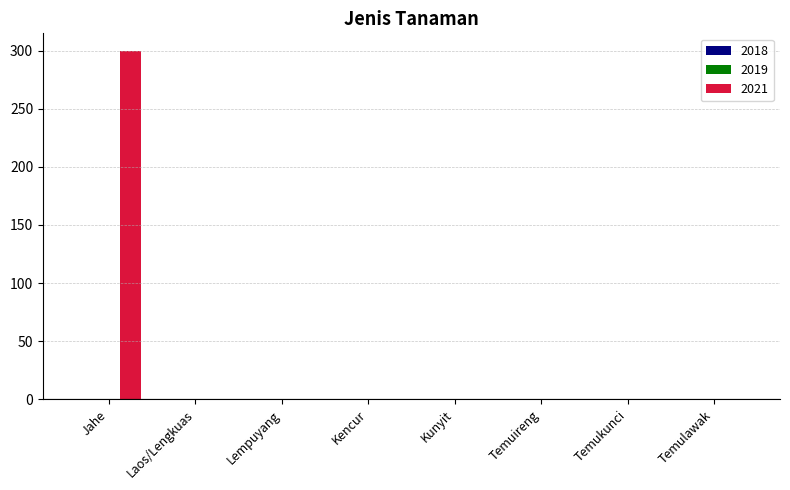

The chart shows a value of -119 at Kunyit. True or false?

False